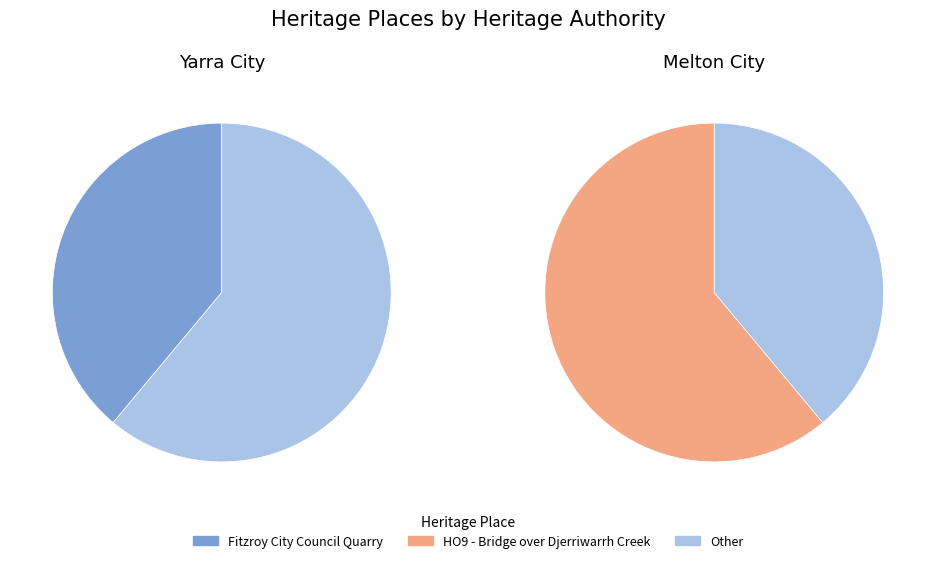

How many slices are in this pie chart?

2